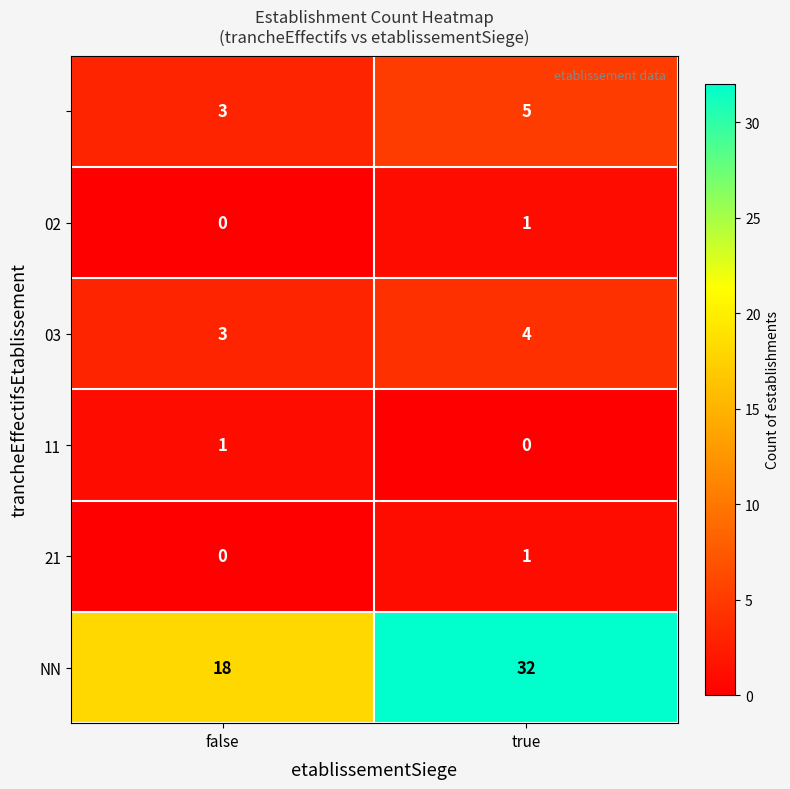

Count the number of data series in this chart.

6